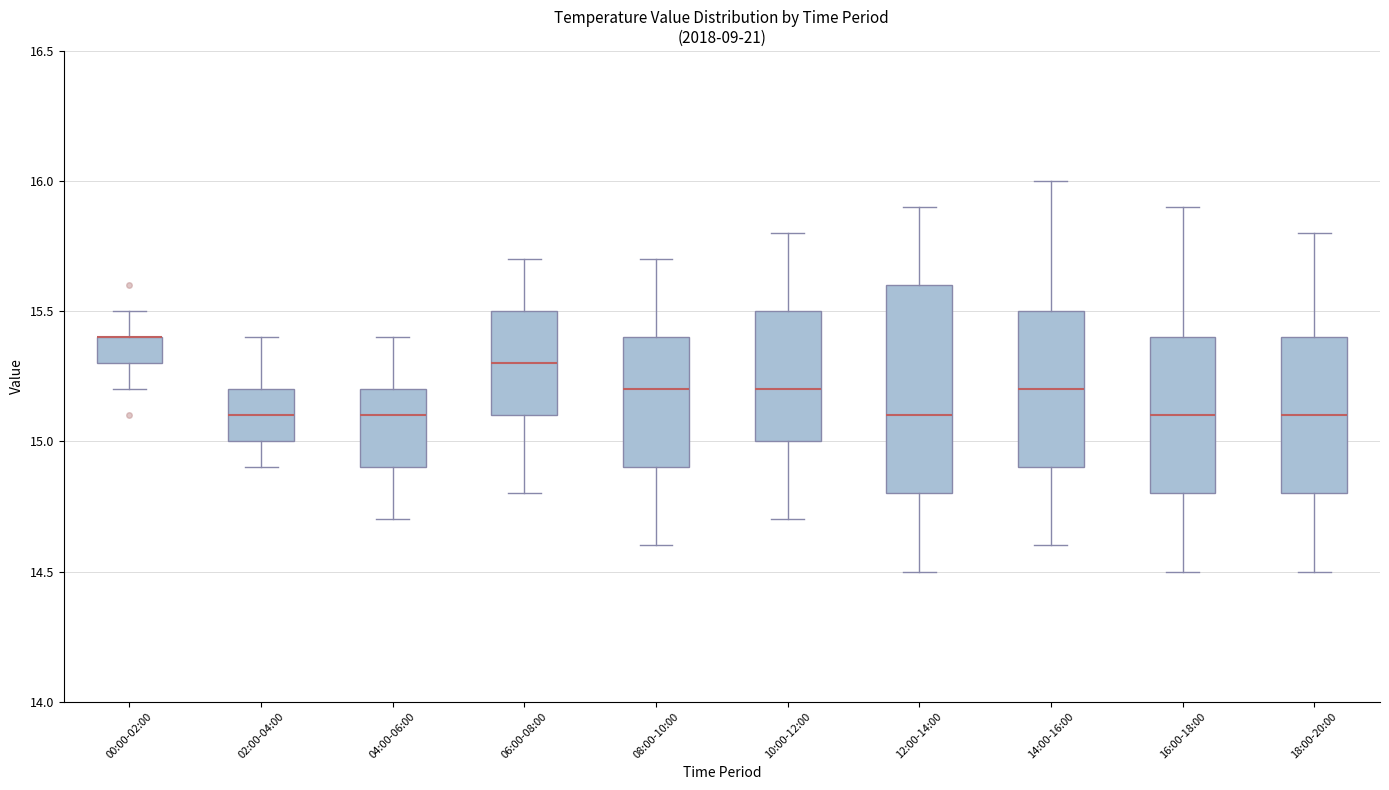

Which box is the tallest, from its lower edge to its upper edge?

12:00-14:00